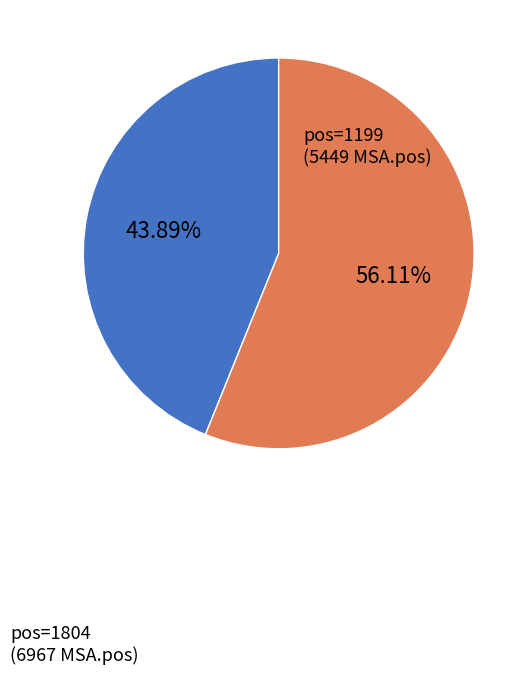

Is there any slice that represents more than half of the pie?

Yes